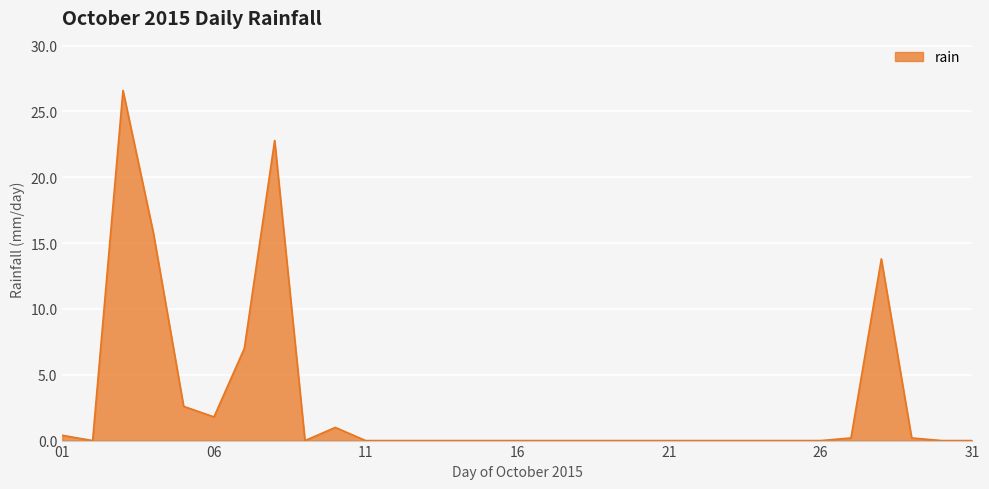

How many lines are shown in the chart?

1